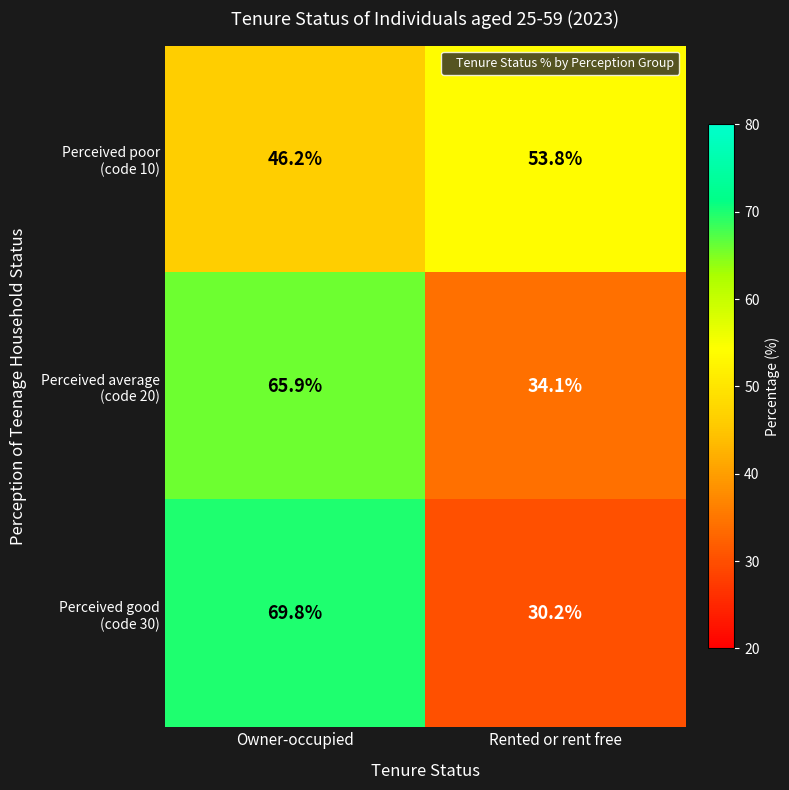

What is the maximum value shown in the chart?

69.8